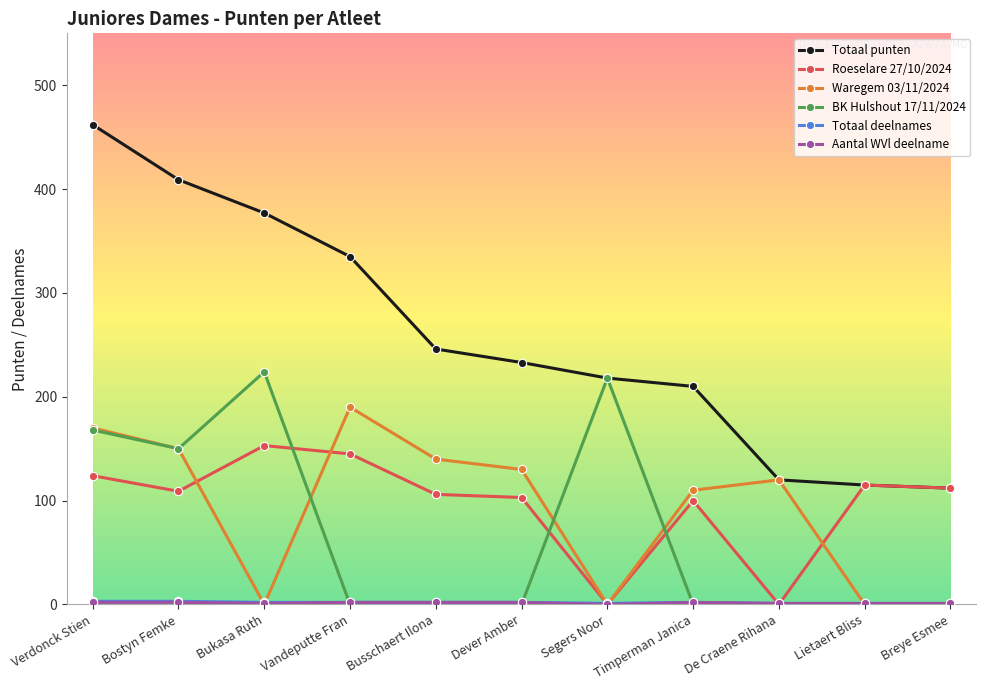

Count the number of categories in the chart.

11